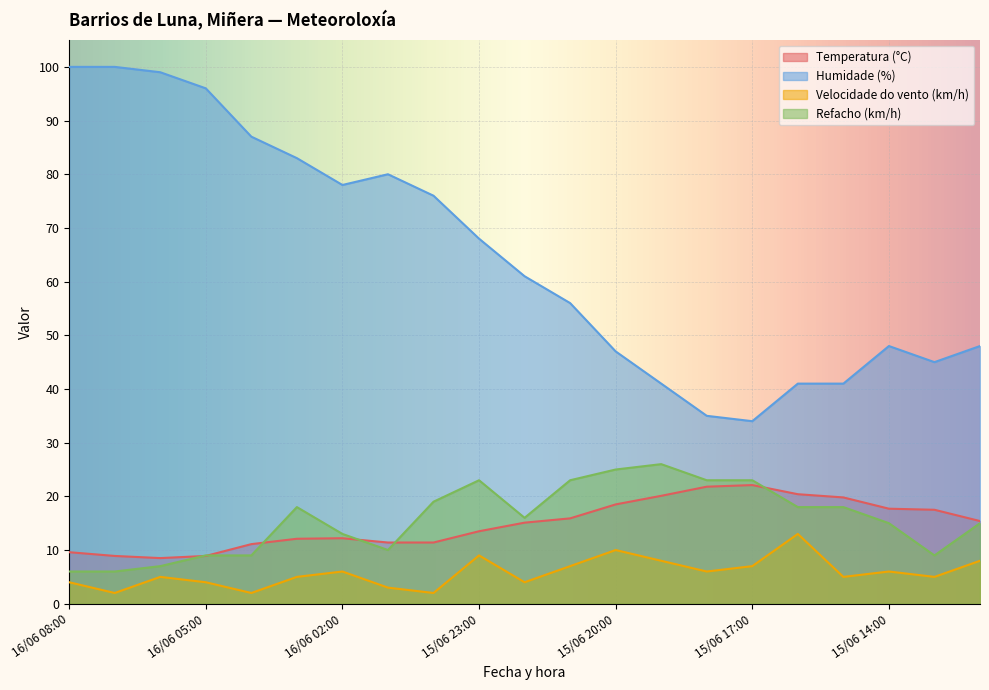

What is the maximum value shown in the chart?

100.0